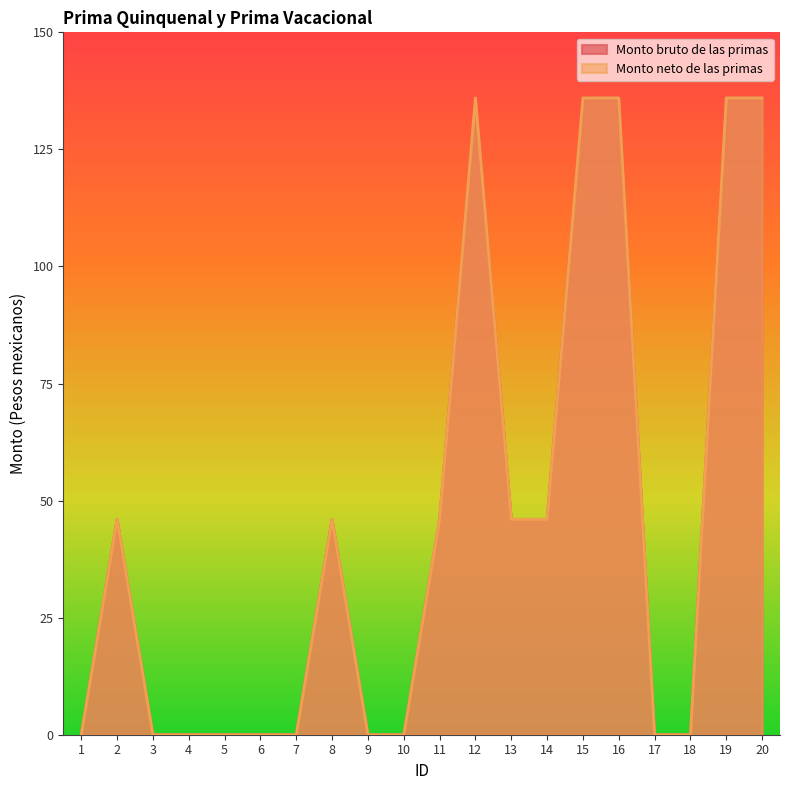

What is the value of the Monto neto de las primas point at the 13th from the left?

46